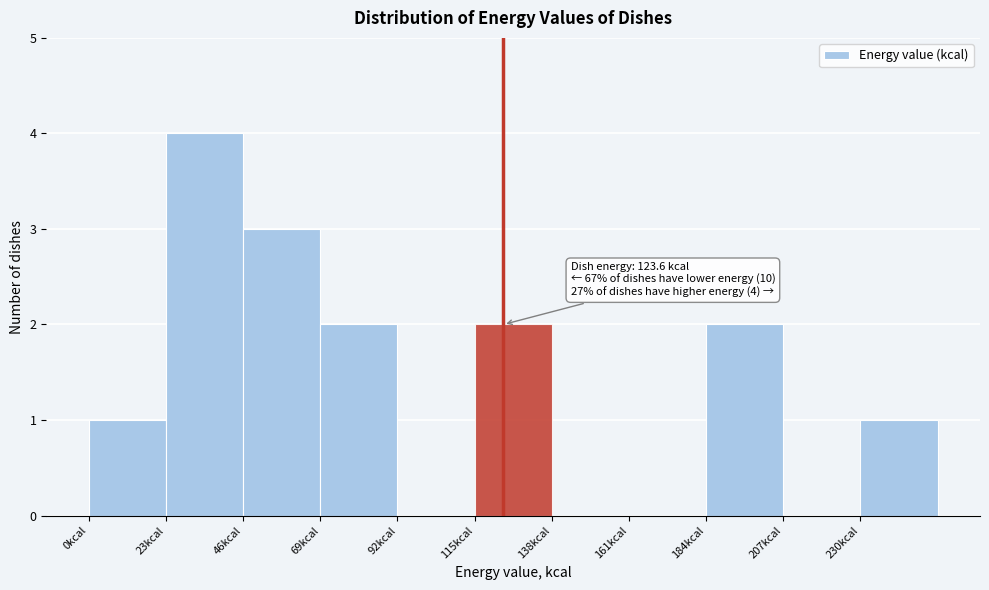

Which range on the x-axis has the tallest bar?

23 to 46